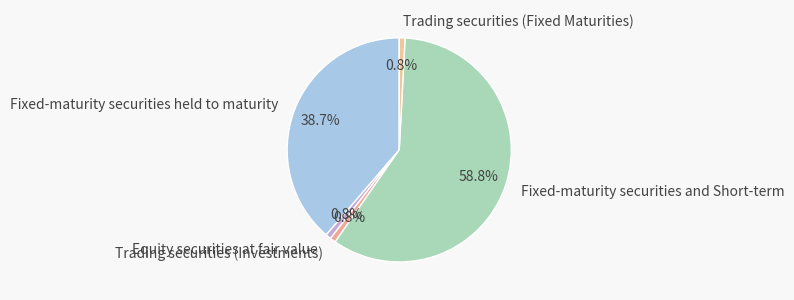

How many segments does this pie chart have?

5